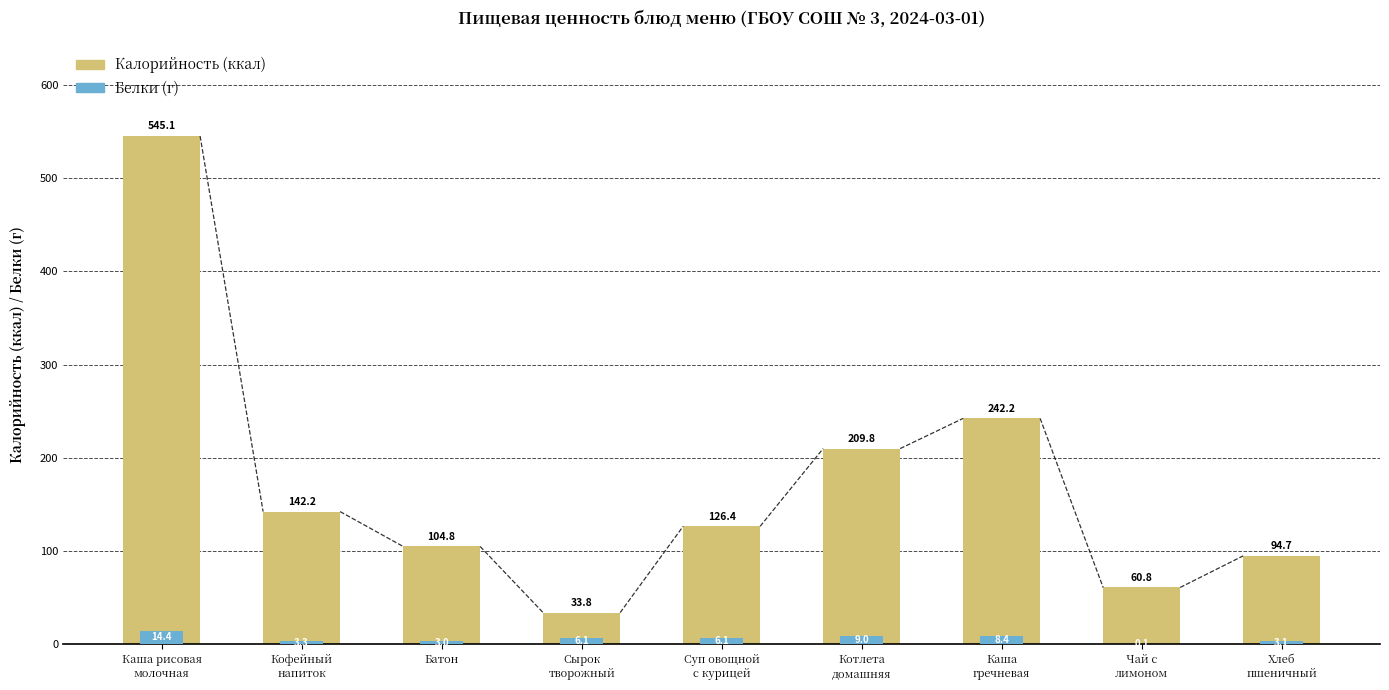

The value of Белки at Хлеб
пшеничный is 3.1. True or false?

True